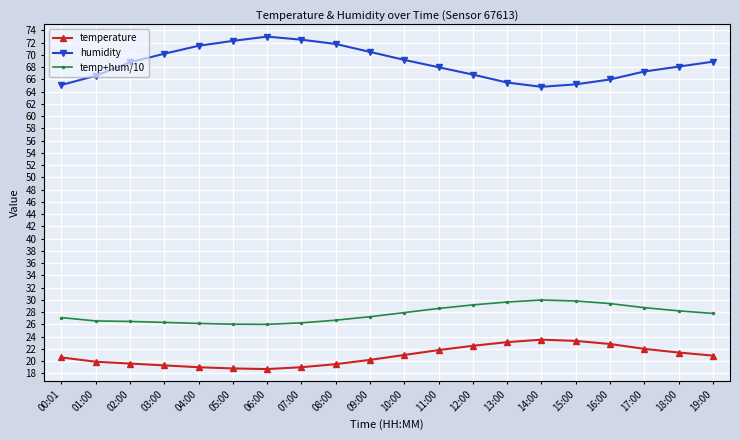

How many categories are shown in the chart?

20